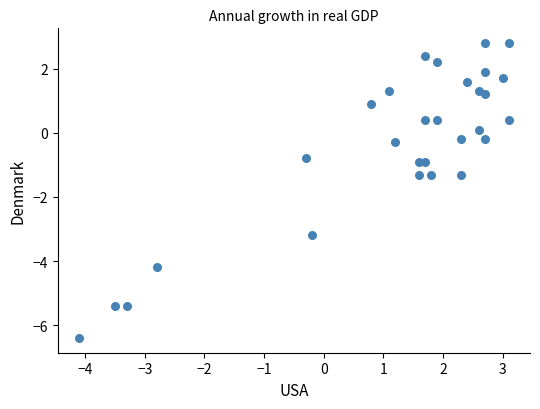

What is the range of Y values (max minus min)?

9.2